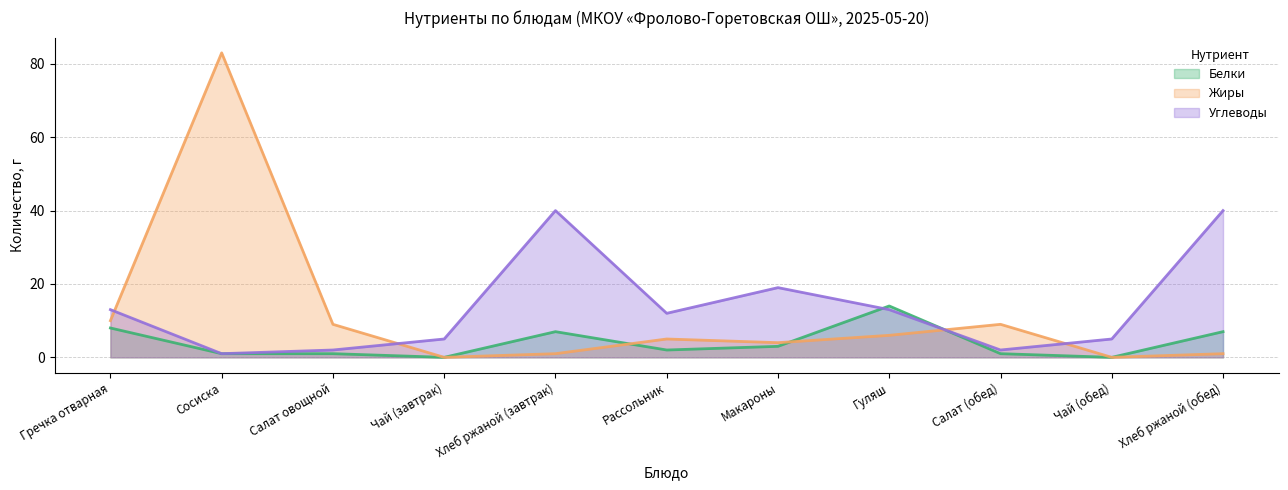

Is it true that Жиры equals 1 at Хлеб ржаной (завтрак)?

True